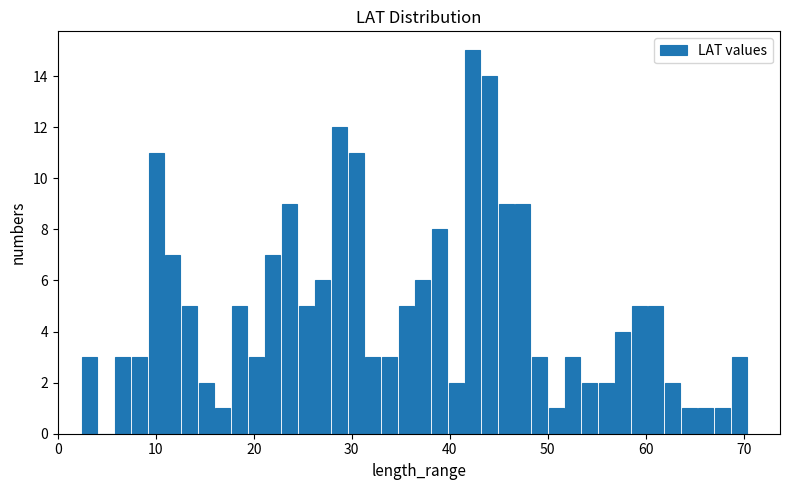

Around what value on the x-axis is the tallest bar? Give the approximate position of its centre, as read against the axis.

42